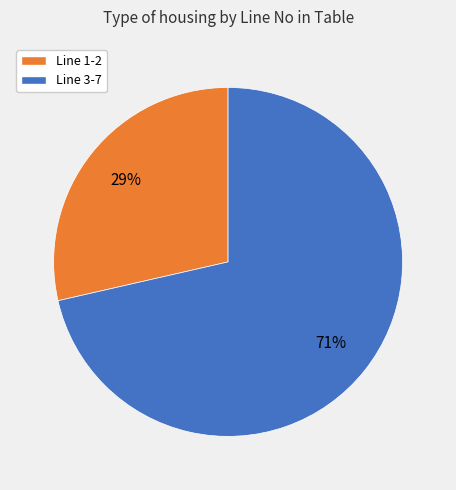

To the nearest percent, what is the average slice percentage?

50%